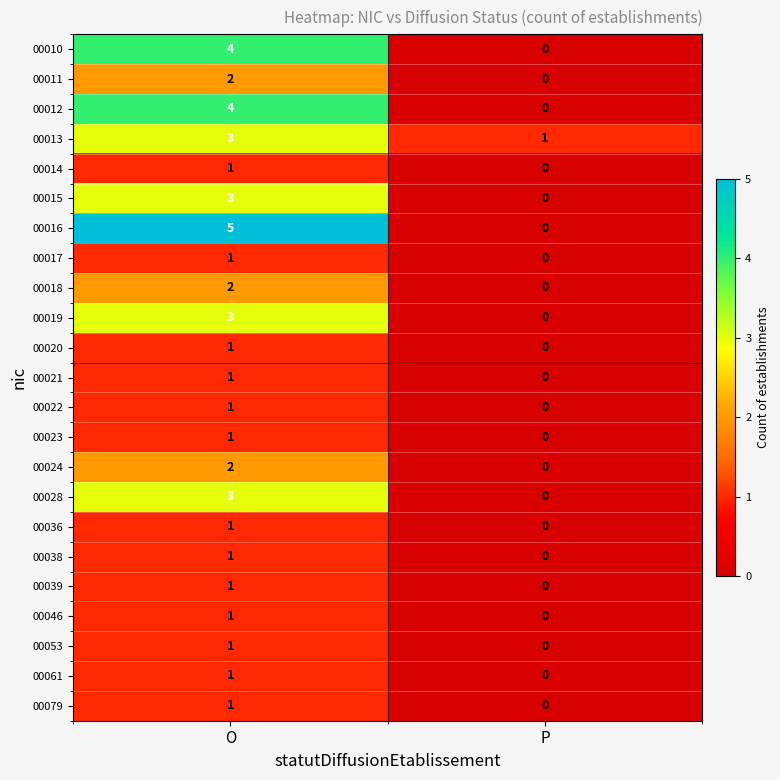

List the labels in order of 00018 value, largest first.

O, P